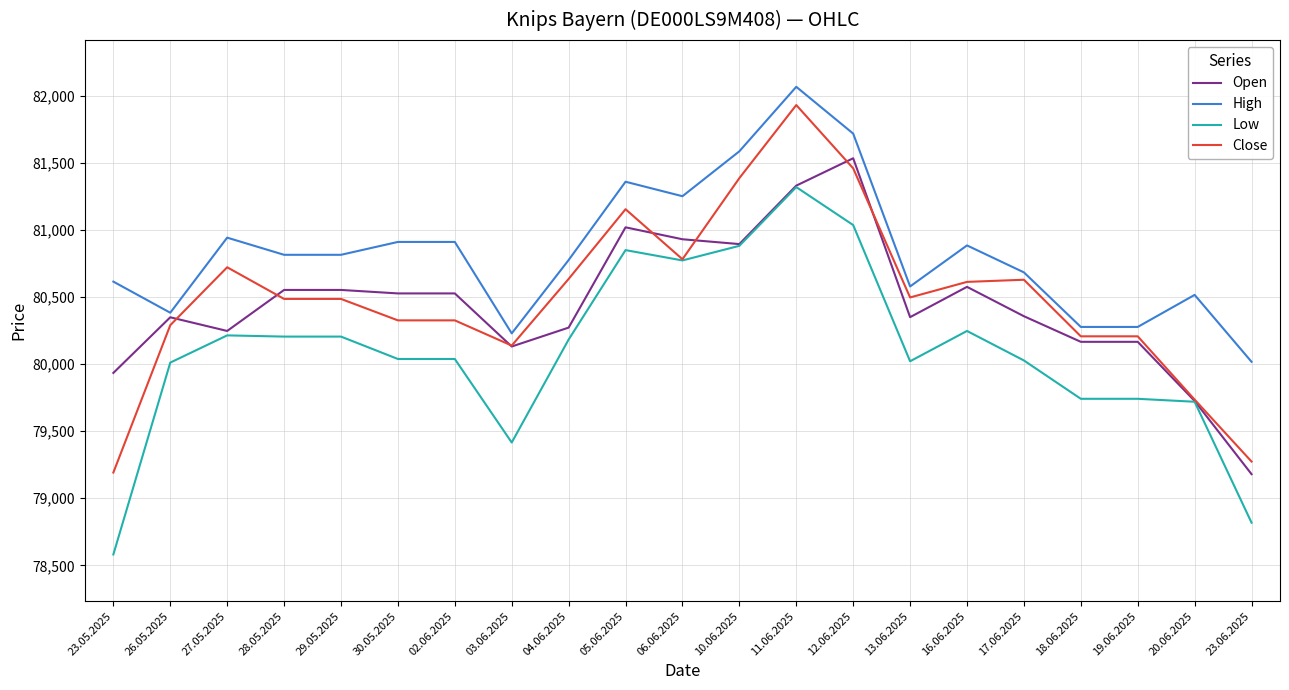

At which label does Close first exceed 80487?

27.05.2025